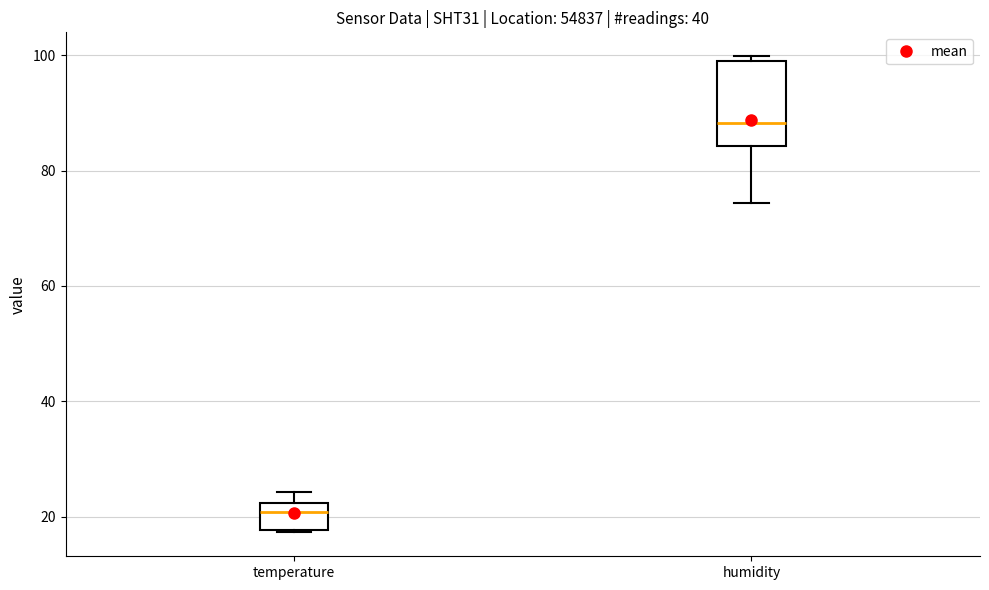

Comparing the boxes themselves (not the whiskers), which one is the tallest?

humidity